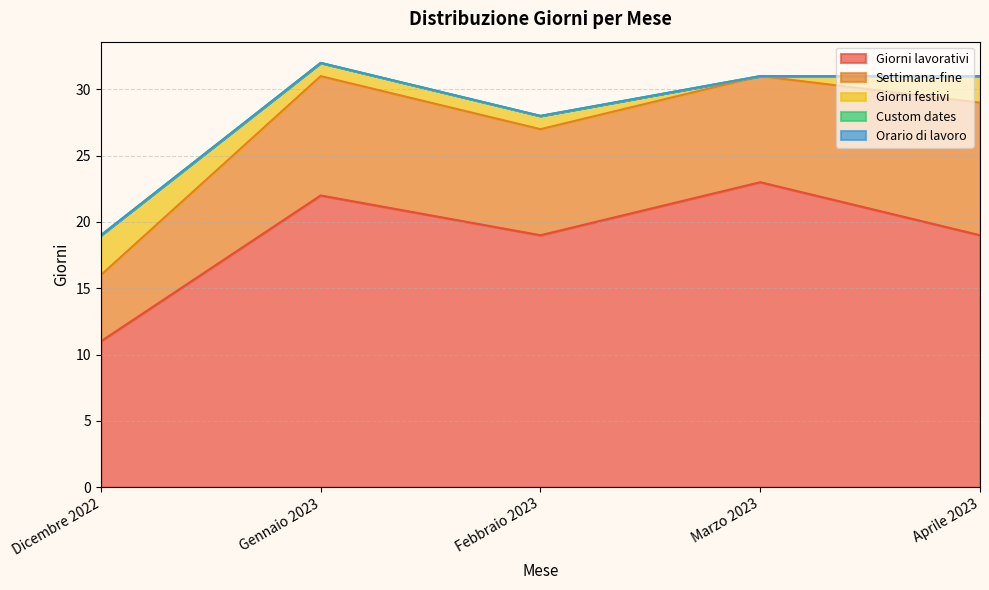

True or false: Settimana-fine and Orario di lavoro intersect in this chart.

False